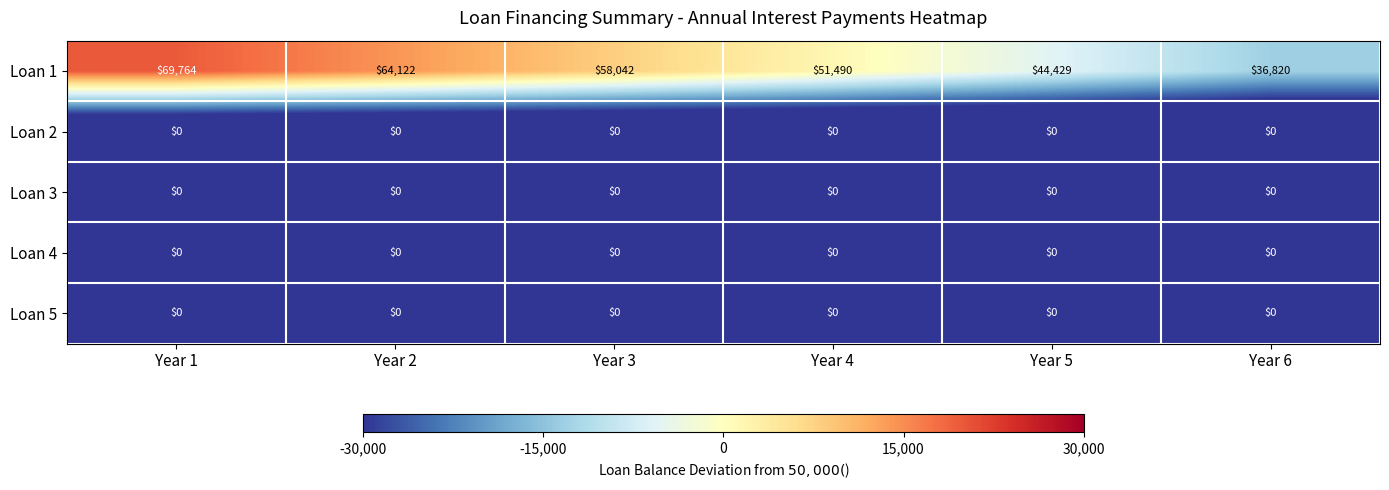

Which series has the widest spread of values?

Loan 1